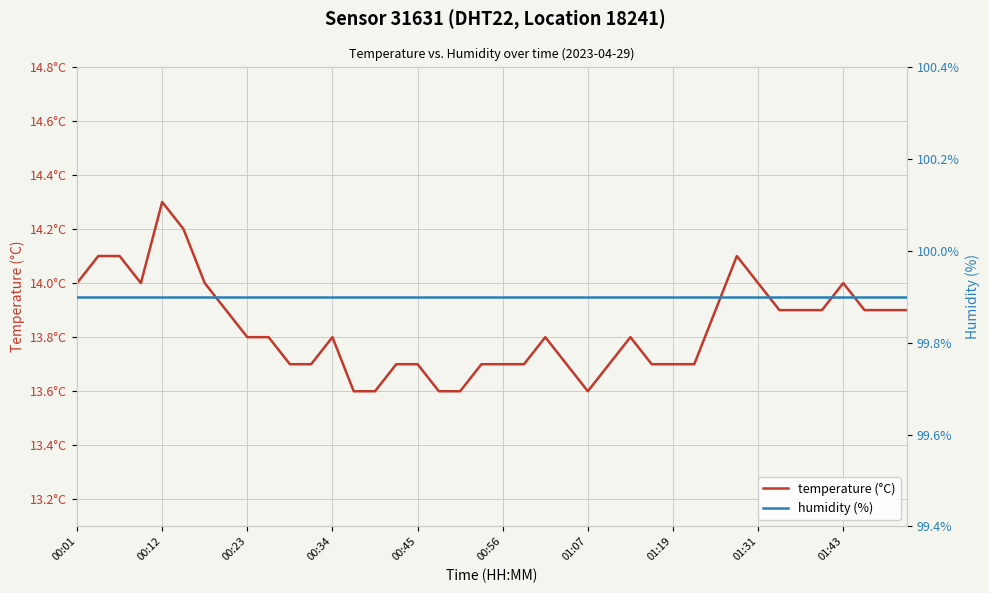

What are all the series names shown in the legend?

temperature (°C), humidity (%)